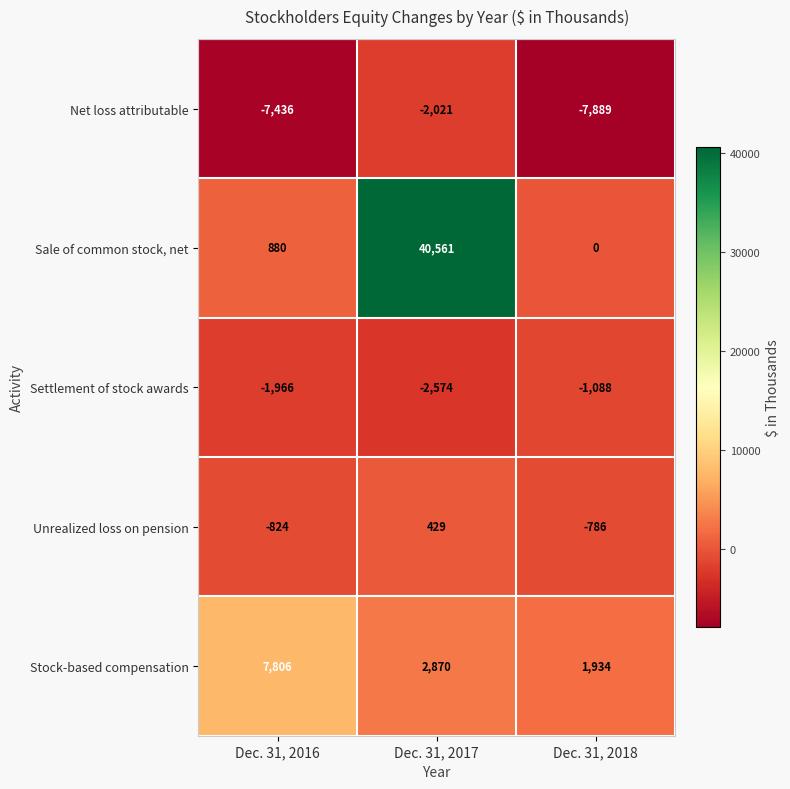

Between Dec. 31, 2016 and Dec. 31, 2018, which series saw the biggest shift?

Stock-based compensation